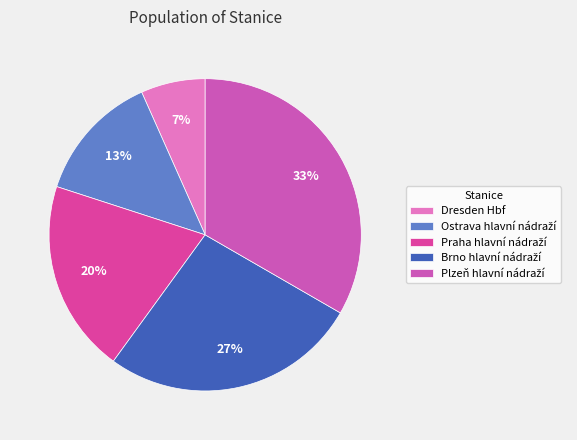

How many segments does this pie chart have?

5